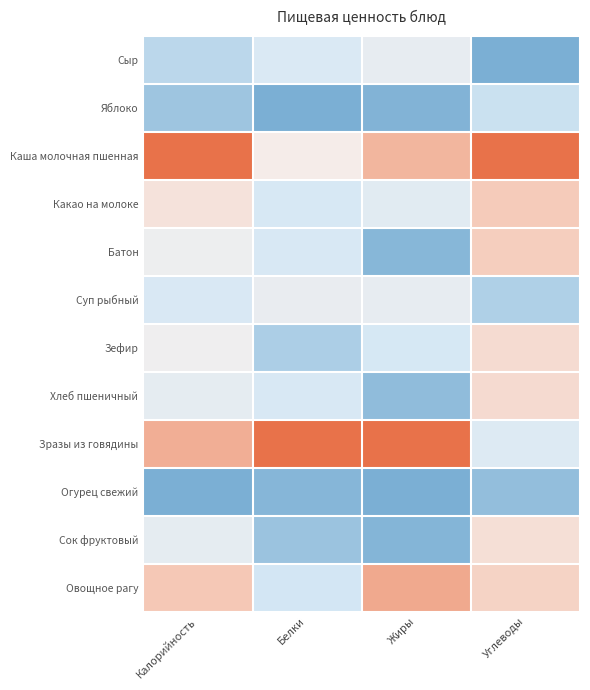

What is the total value across all series at Жиры?

4.2